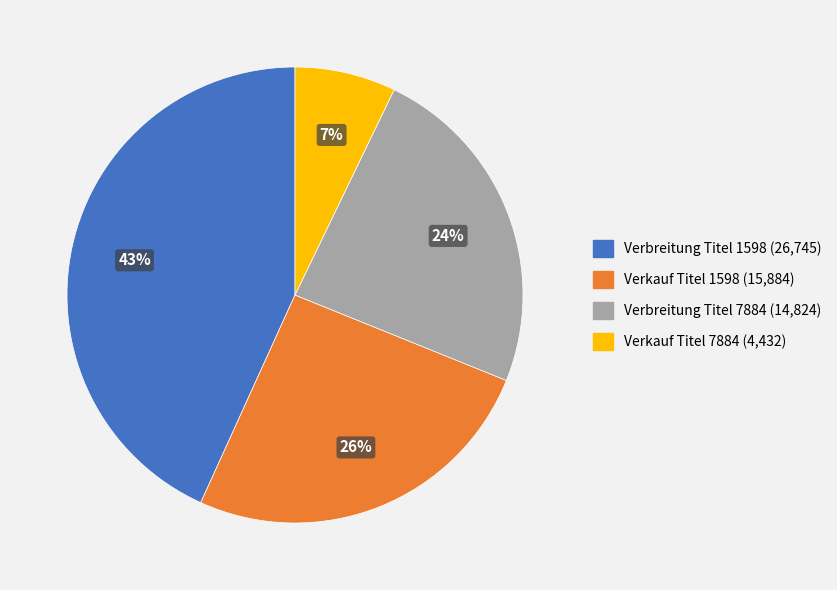

To the nearest percent, what is the average slice percentage?

25%